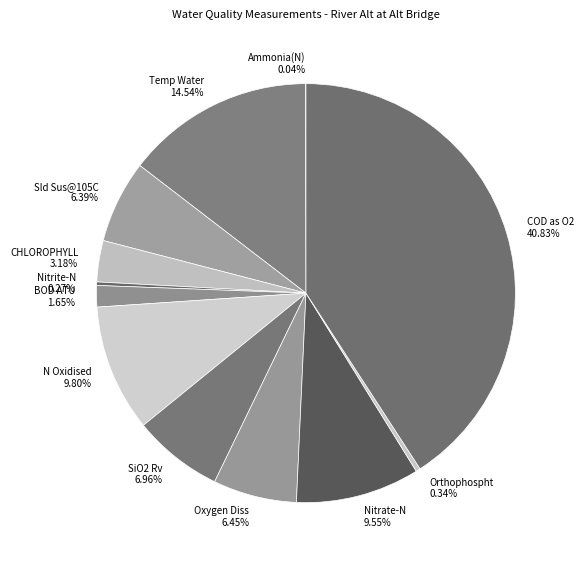

Is the sum of Nitrate-N and CHLOROPHYLL greater than half?

No